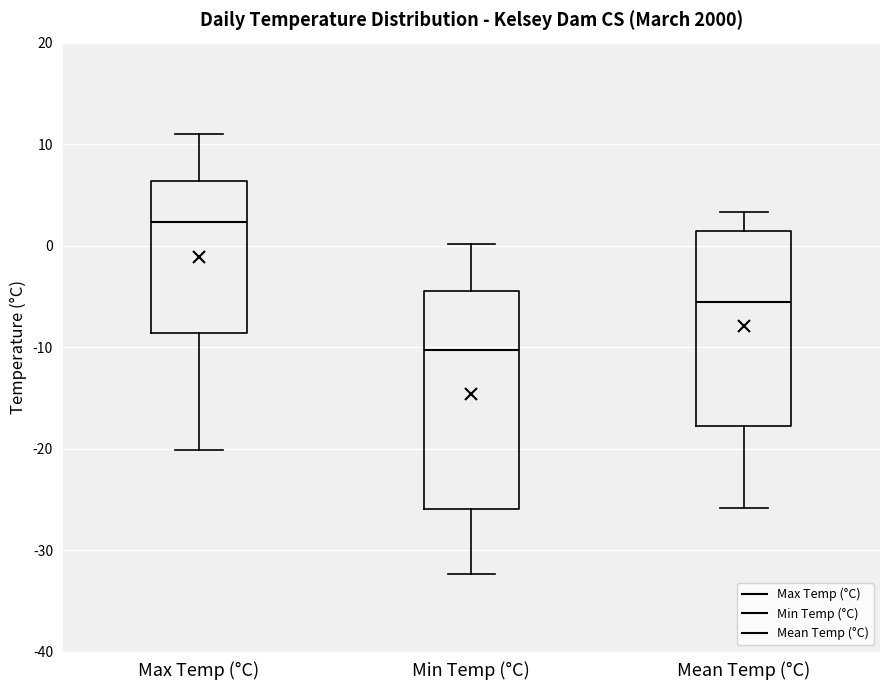

Which box has the highest median line?

Max Temp (°C)